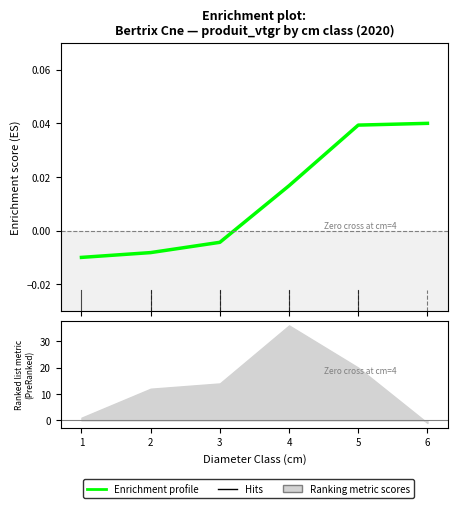

Between 5 and 3, which is larger?

5